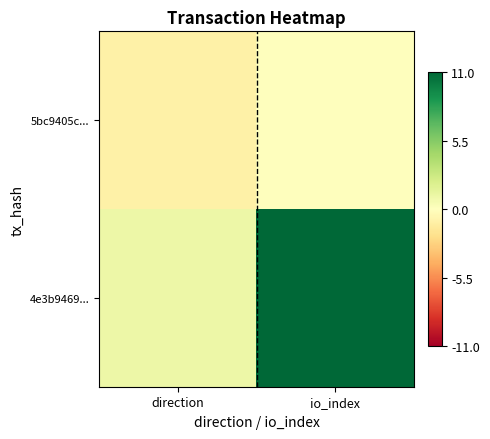

At io_index, list the series in order from smallest to largest.

5bc9405c..., 4e3b9469...